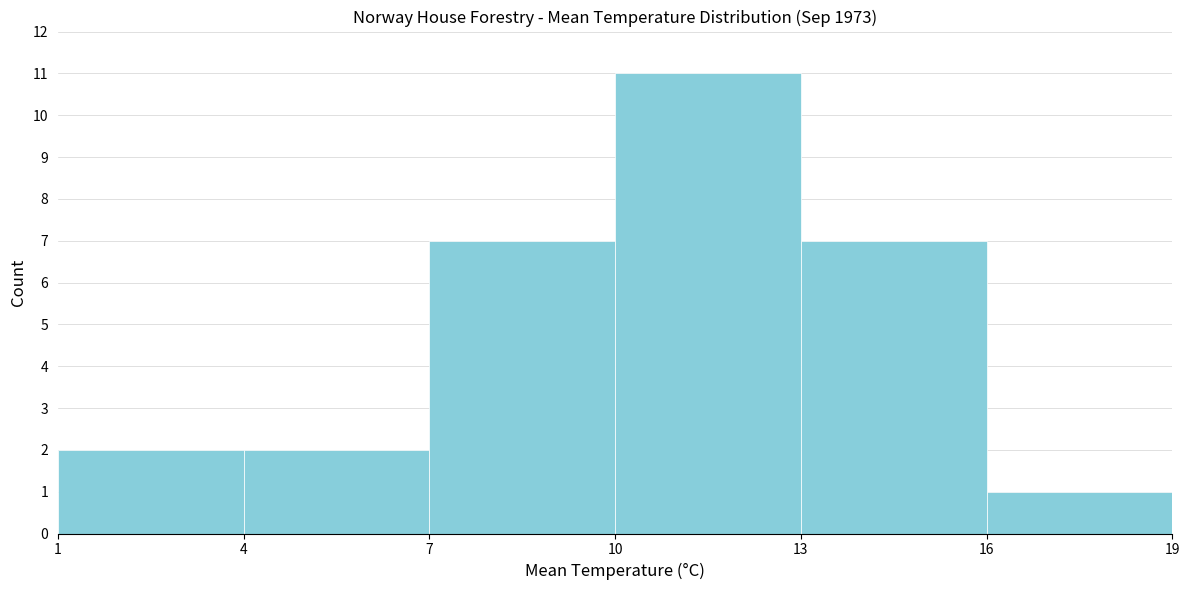

What is the height of the bar covering 7 to 10 on the x-axis? The values are not printed on the chart, so give them approximately, as read against the axis.

7